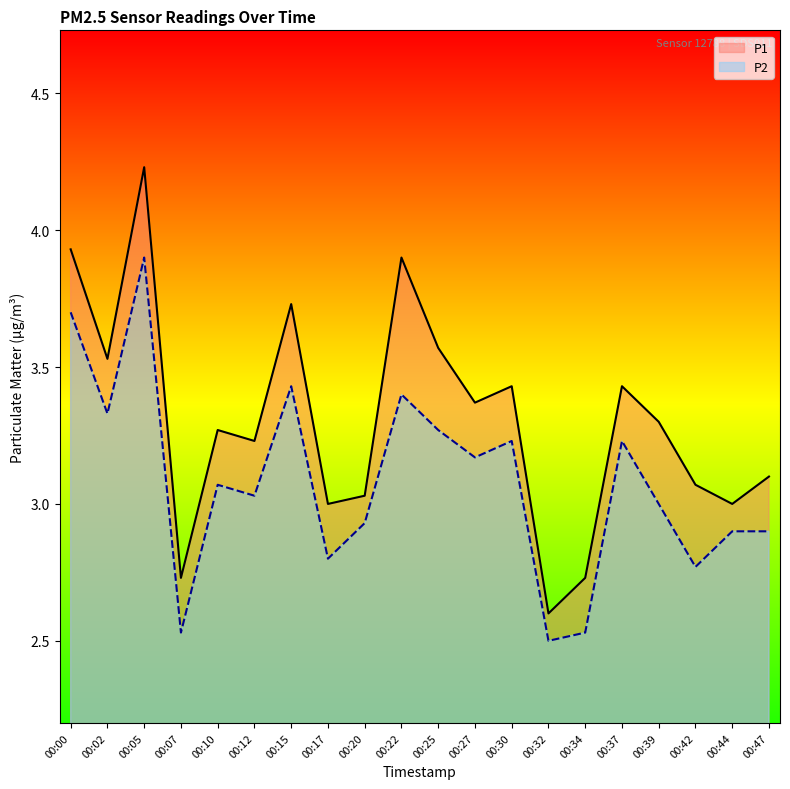

How many lines are shown in the chart?

2